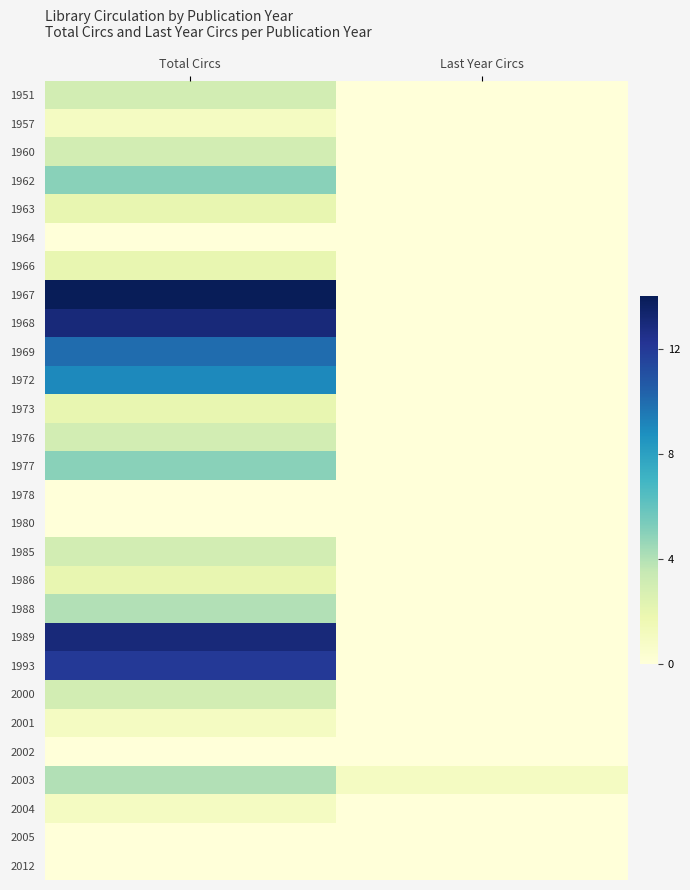

Reading right to left, extract all data points from this chart.

1951: Last Year Circs=0	Total Circs=3
1957: Last Year Circs=0	Total Circs=1
1960: Last Year Circs=0	Total Circs=3
1962: Last Year Circs=0	Total Circs=5
1963: Last Year Circs=0	Total Circs=2
1964: Last Year Circs=0	Total Circs=0
1966: Last Year Circs=0	Total Circs=2
1967: Last Year Circs=0	Total Circs=14
1968: Last Year Circs=0	Total Circs=13
1969: Last Year Circs=0	Total Circs=10
1972: Last Year Circs=0	Total Circs=9
1973: Last Year Circs=0	Total Circs=2
1976: Last Year Circs=0	Total Circs=3
1977: Last Year Circs=0	Total Circs=5
1978: Last Year Circs=0	Total Circs=0
1980: Last Year Circs=0	Total Circs=0
1985: Last Year Circs=0	Total Circs=3
1986: Last Year Circs=0	Total Circs=2
1988: Last Year Circs=0	Total Circs=4
1989: Last Year Circs=0	Total Circs=13
1993: Last Year Circs=0	Total Circs=12
2000: Last Year Circs=0	Total Circs=3
2001: Last Year Circs=0	Total Circs=1
2002: Last Year Circs=0	Total Circs=0
2003: Last Year Circs=1	Total Circs=4
2004: Last Year Circs=0	Total Circs=1
2005: Last Year Circs=0	Total Circs=0
2012: Last Year Circs=0	Total Circs=0